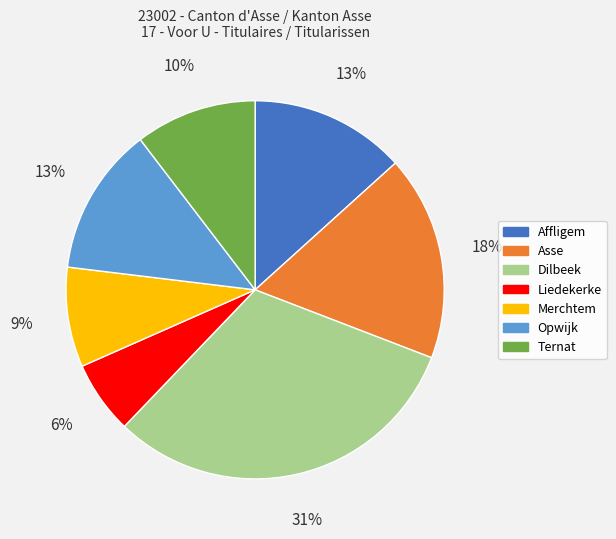

Does any single category account for the majority?

No